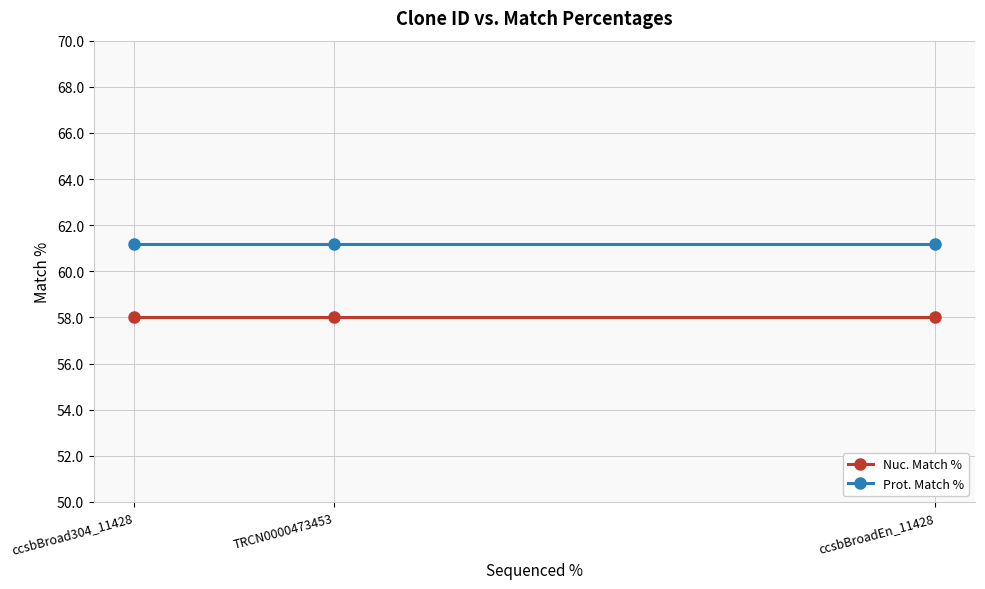

What is the minimum value shown in the chart?

58.0